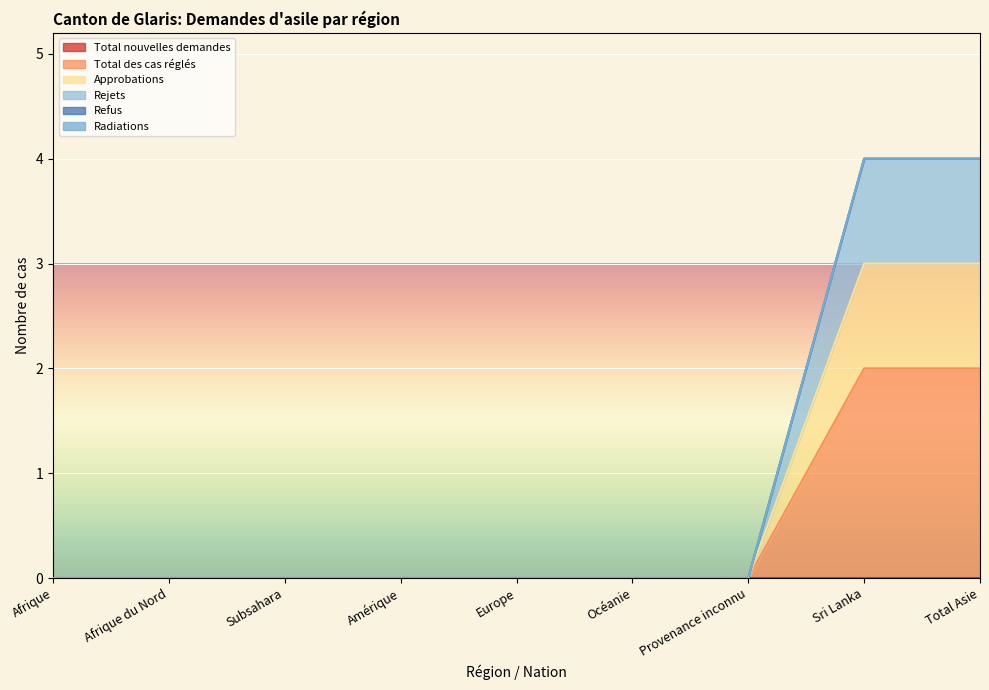

Which category has the highest value in the Rejets series?

Sri Lanka